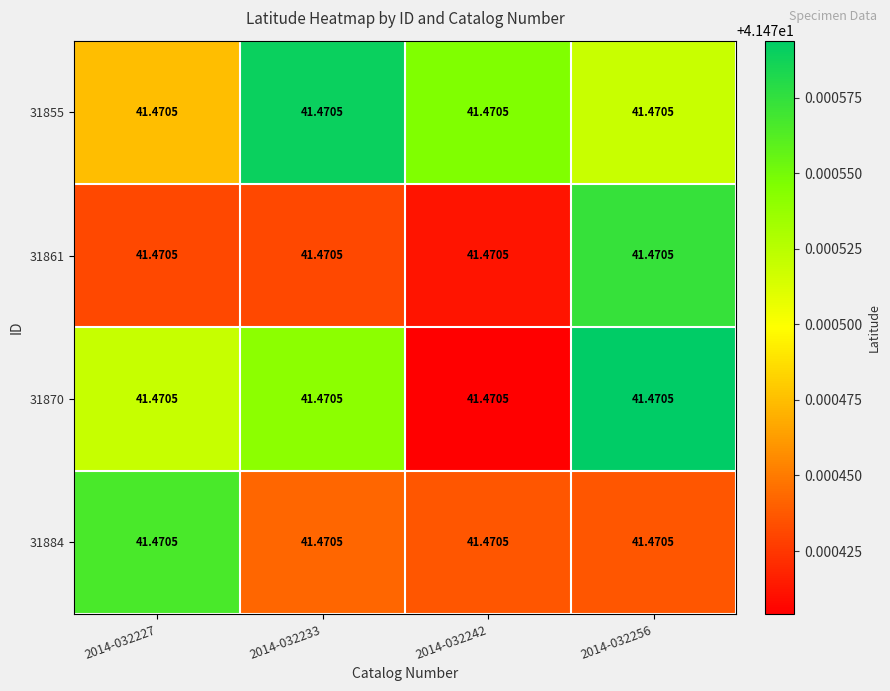

True or false: 31870 has a value of 16.8 at 2014-032242.

False